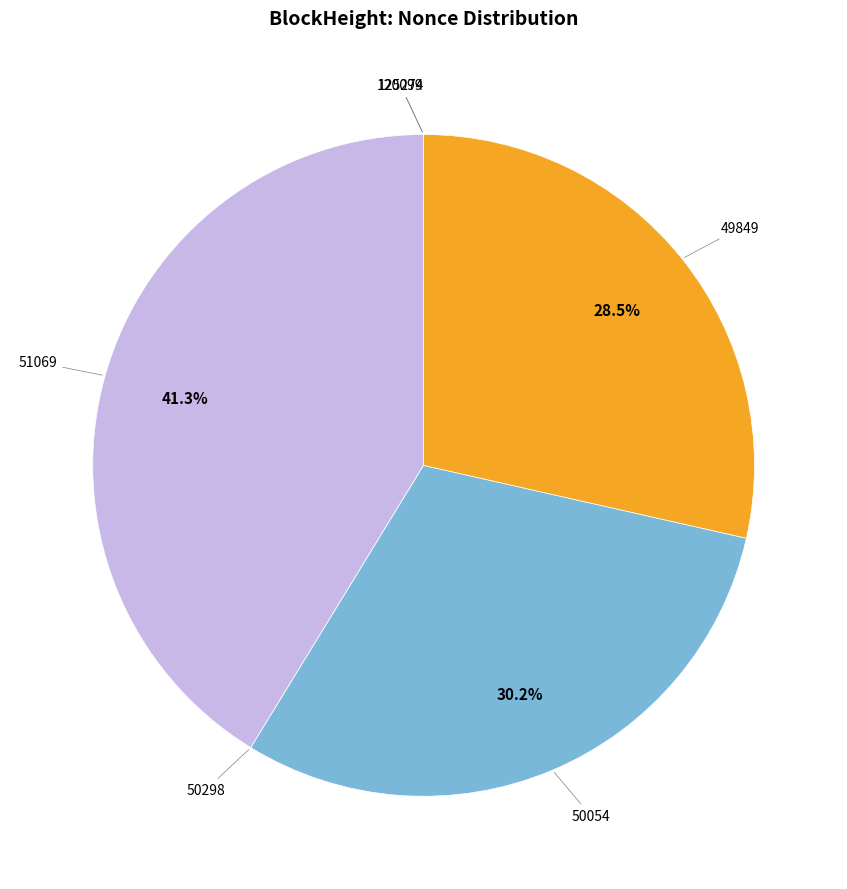

To the nearest percent, what is the average slice percentage?

17%